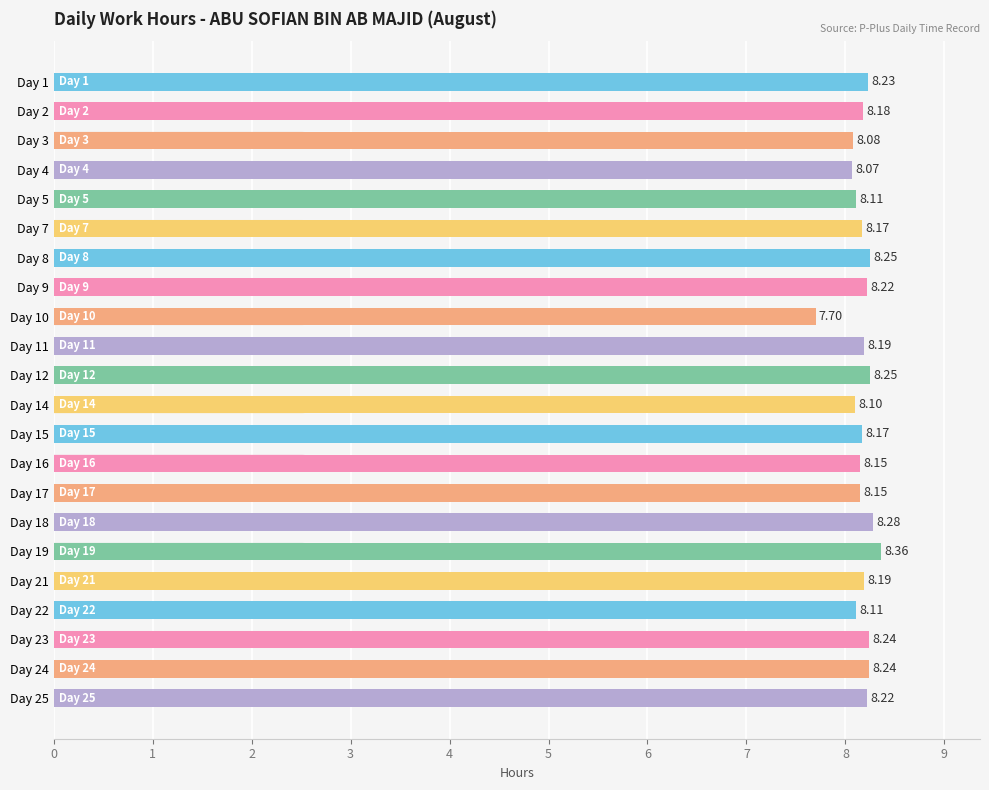

How many data points are above 8?

21